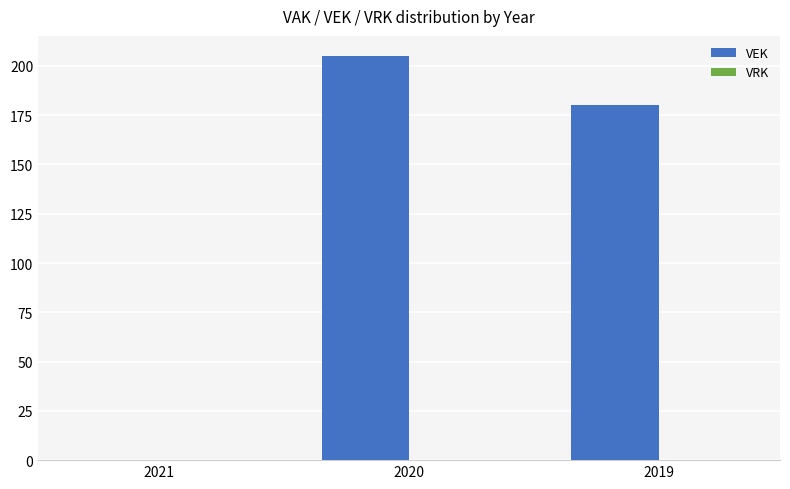

Count the number of categories in the chart.

3